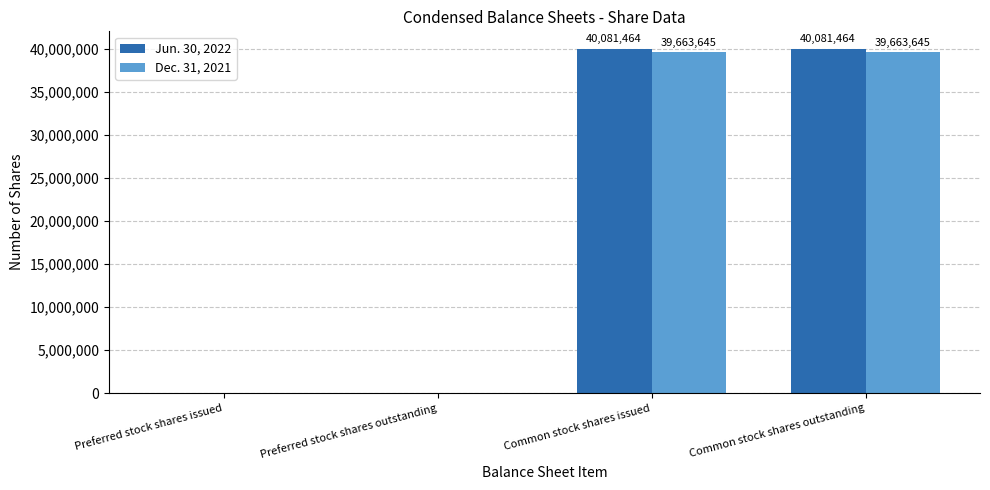

Which series changed the most between Preferred stock shares outstanding and Common stock shares issued?

Jun. 30, 2022